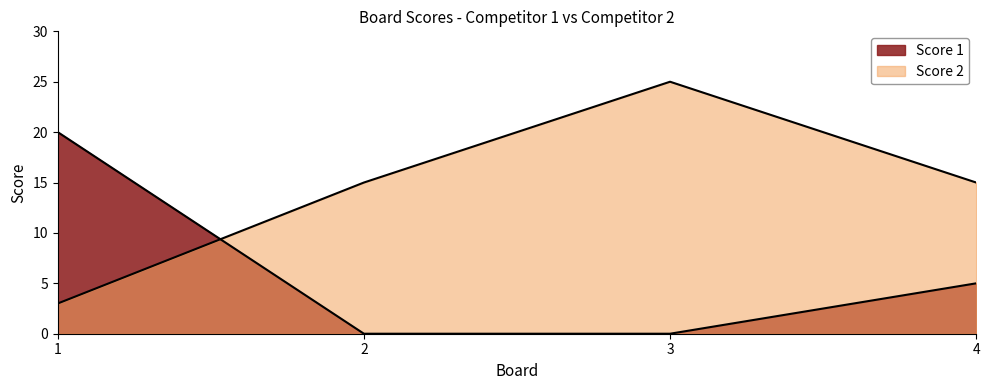

Reading left to right, what are all the values shown in this chart?

Score 1: 20	0	0	5
Score 2: 3	15	25	15